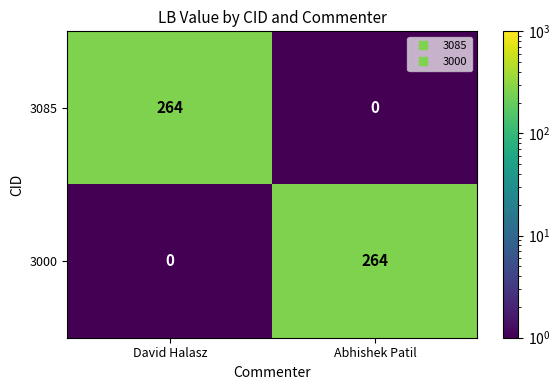

Is it true that 3085 equals 425 at David Halasz?

False